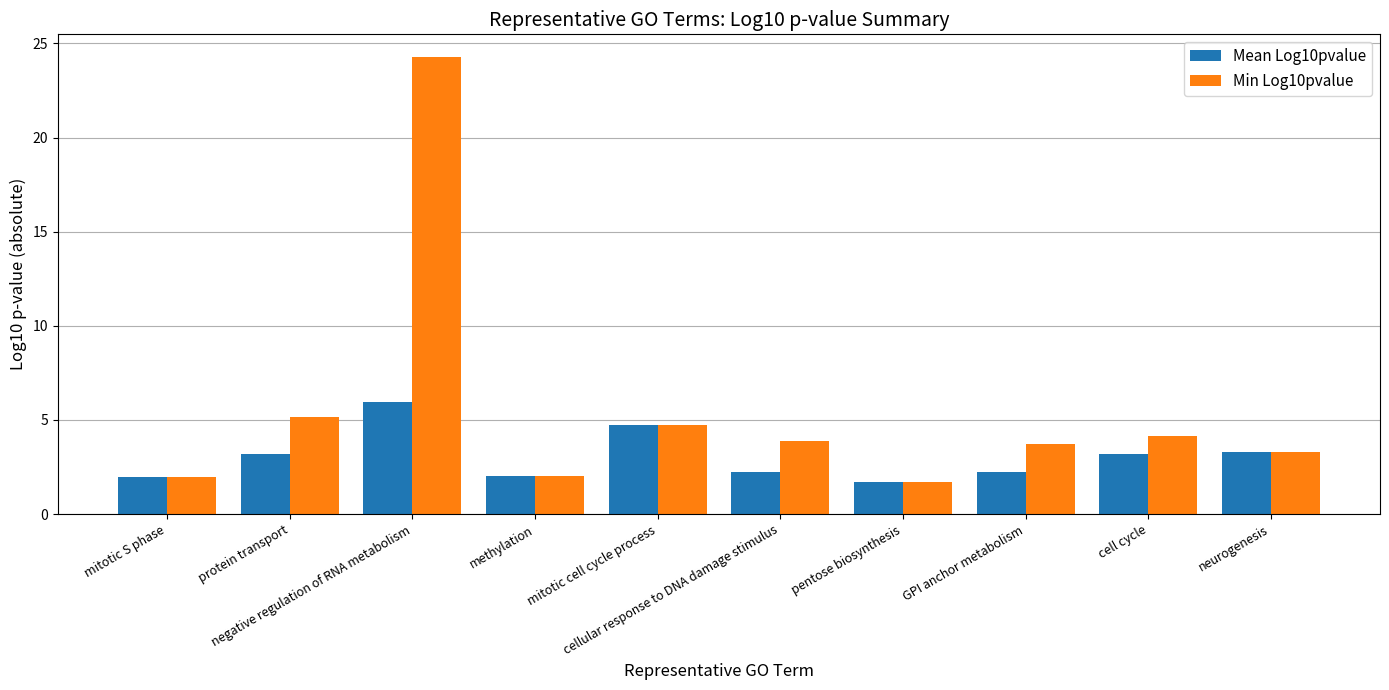

What is the highest value of the Min Log10pvalue series?

24.3